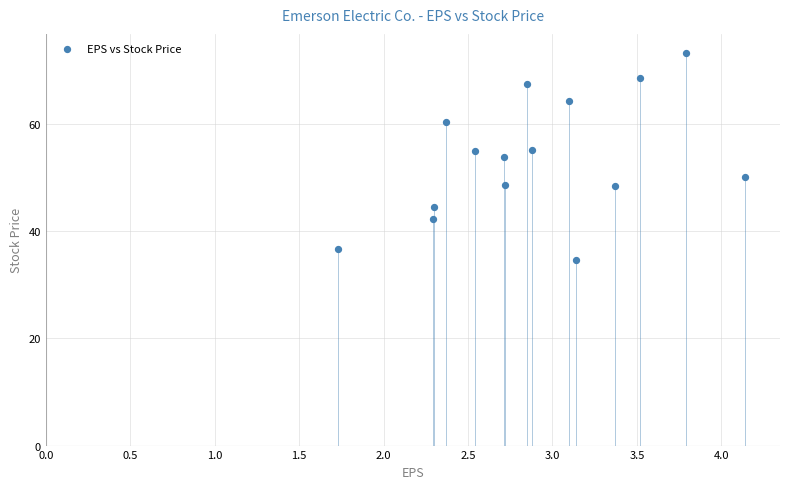

What is the range of Y values (max minus min)?

38.6